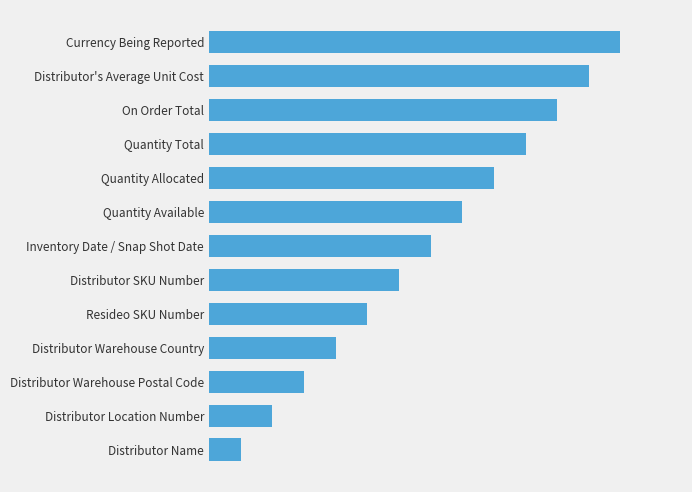

Rank the categories by value from highest to lowest.

Currency Being Reported, Distributor's Average Unit Cost, On Order Total, Quantity Total, Quantity Allocated, Quantity Available, Inventory Date / Snap Shot Date, Distributor SKU Number, Resideo SKU Number, Distributor Warehouse Country, Distributor Warehouse Postal Code, Distributor Location Number, Distributor Name